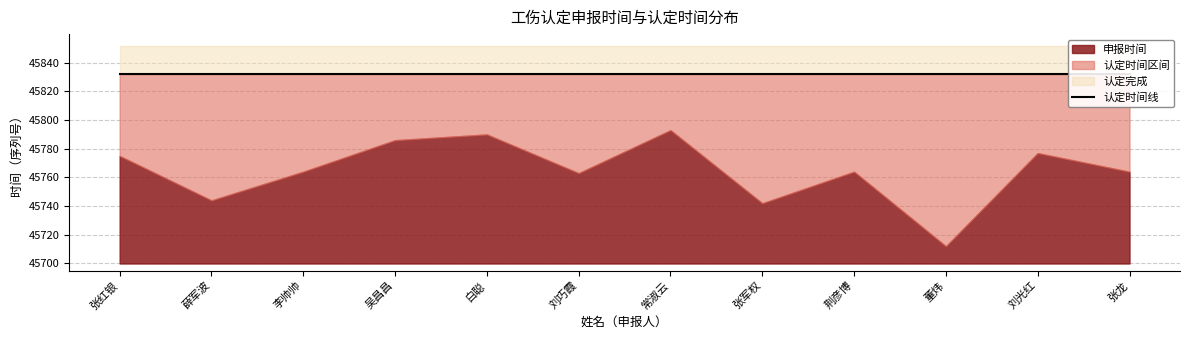

True or false: 认定时间 has more than 2 interior local peaks.

False